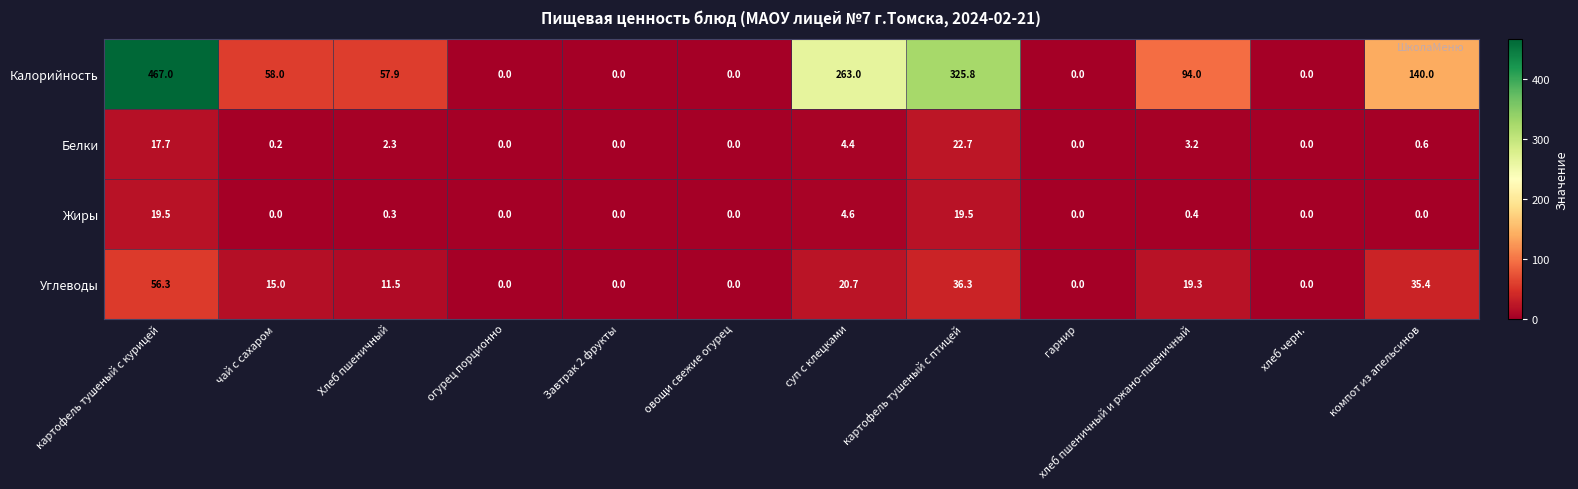

What is the sum of the Калорийность values at картофель тушеный с курицей and гарнир?

467.0